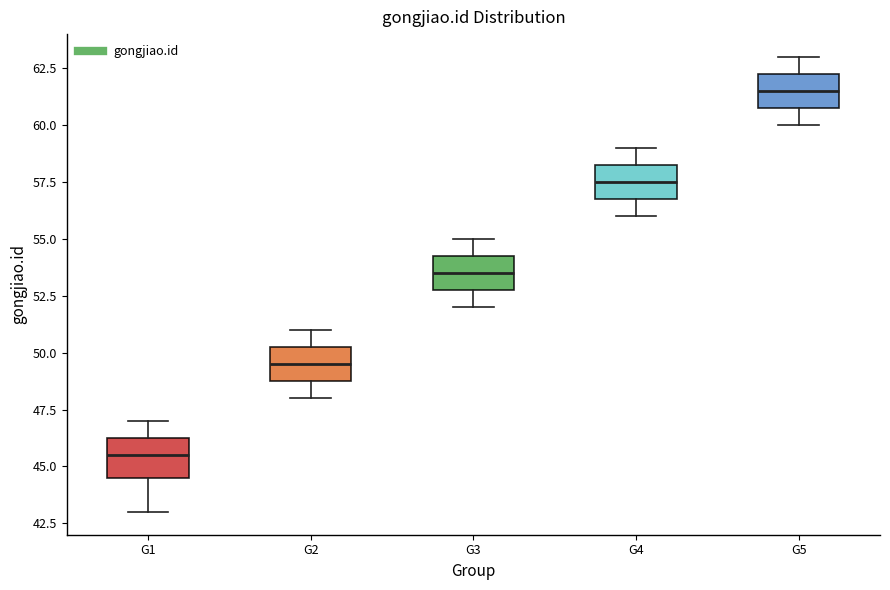

Reading left to right, transcribe this box plot: for each box, give where its median line is, the range the box spans, and where its two whiskers end, as read against the y-axis. The values are not printed on the chart, so give them approximately, as read against the axis.

G1: median 45.5, box 44.5 to 46.5, whiskers 43.0 to 47.0
G2: median 49.5, box 49.0 to 50.5, whiskers 48.0 to 51.0
G3: median 53.5, box 53.0 to 54.5, whiskers 52.0 to 55.0
G4: median 57.5, box 57.0 to 58.5, whiskers 56.0 to 59.0
G5: median 61.5, box 61.0 to 62.5, whiskers 60.0 to 63.0